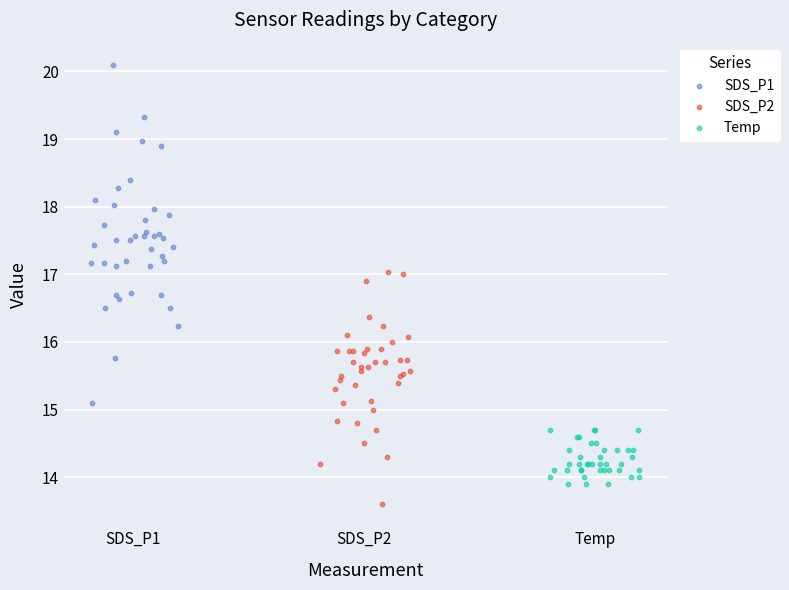

What are all the series names shown in the legend?

SDS_P1, SDS_P2, Temp